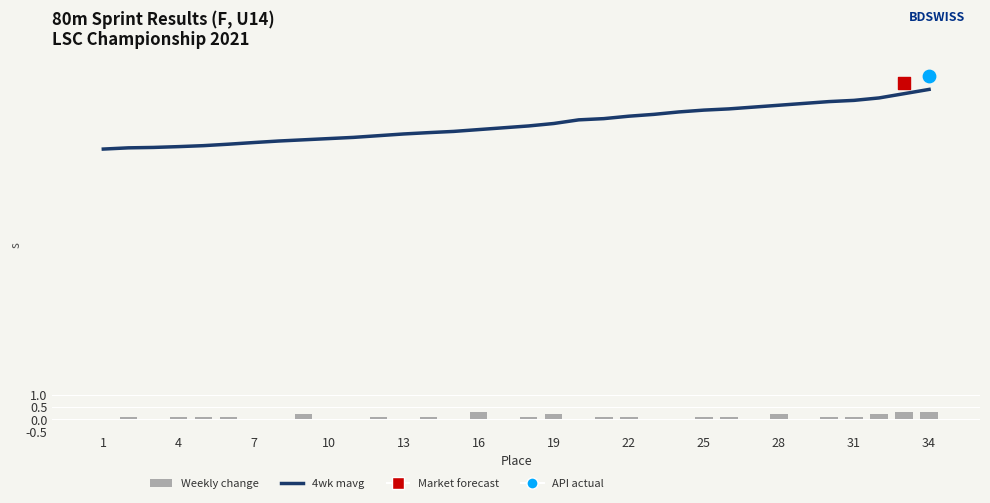

What is the total value across all series at 22?

11.4